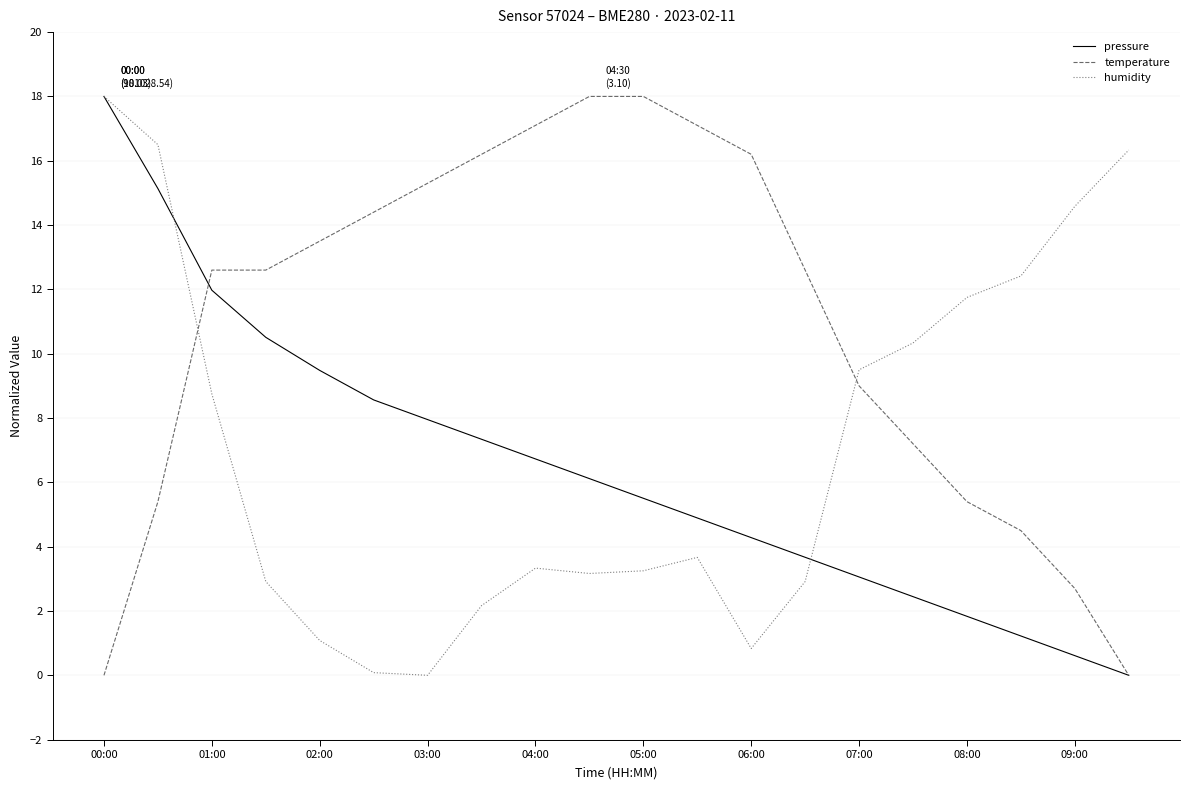

True or false: humidity and temperature cross at least once.

True